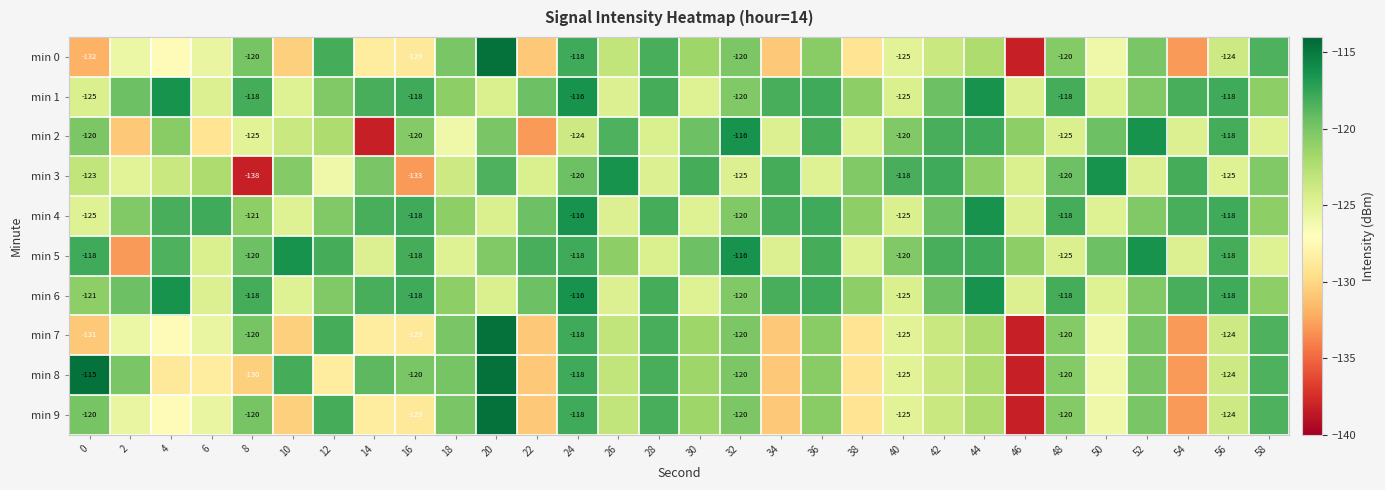

Is the value of min 2 at 6 greater than the value of min 1 at 56?

No